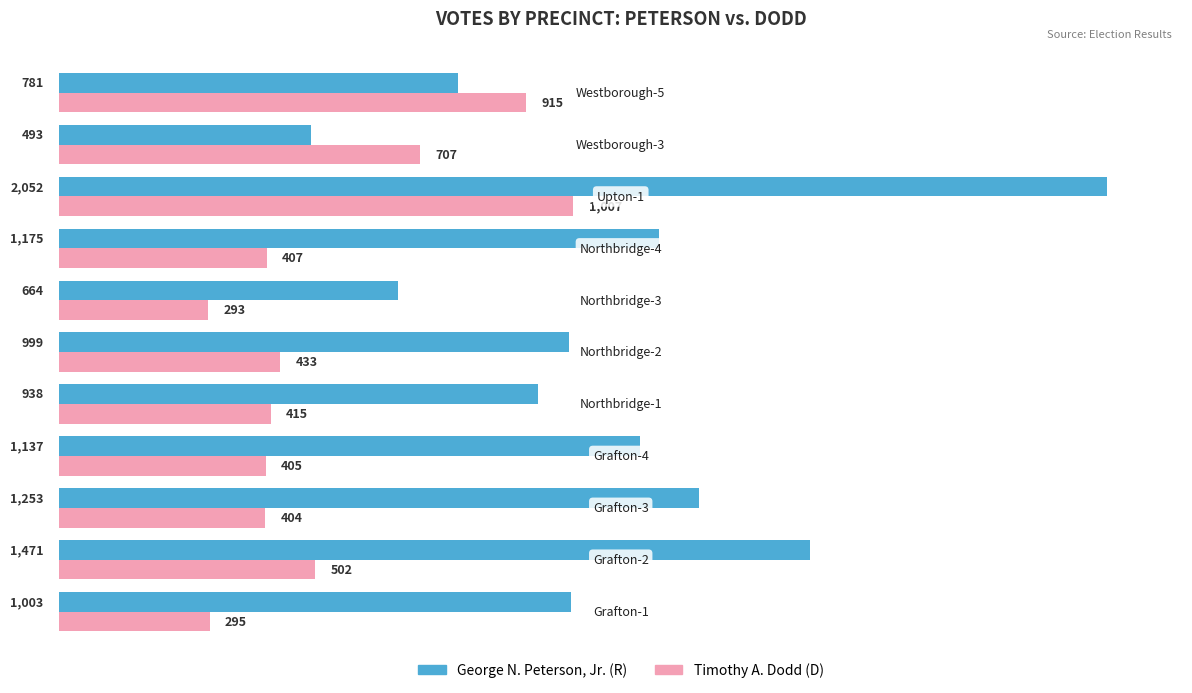

What is the maximum value shown in the chart?

2052